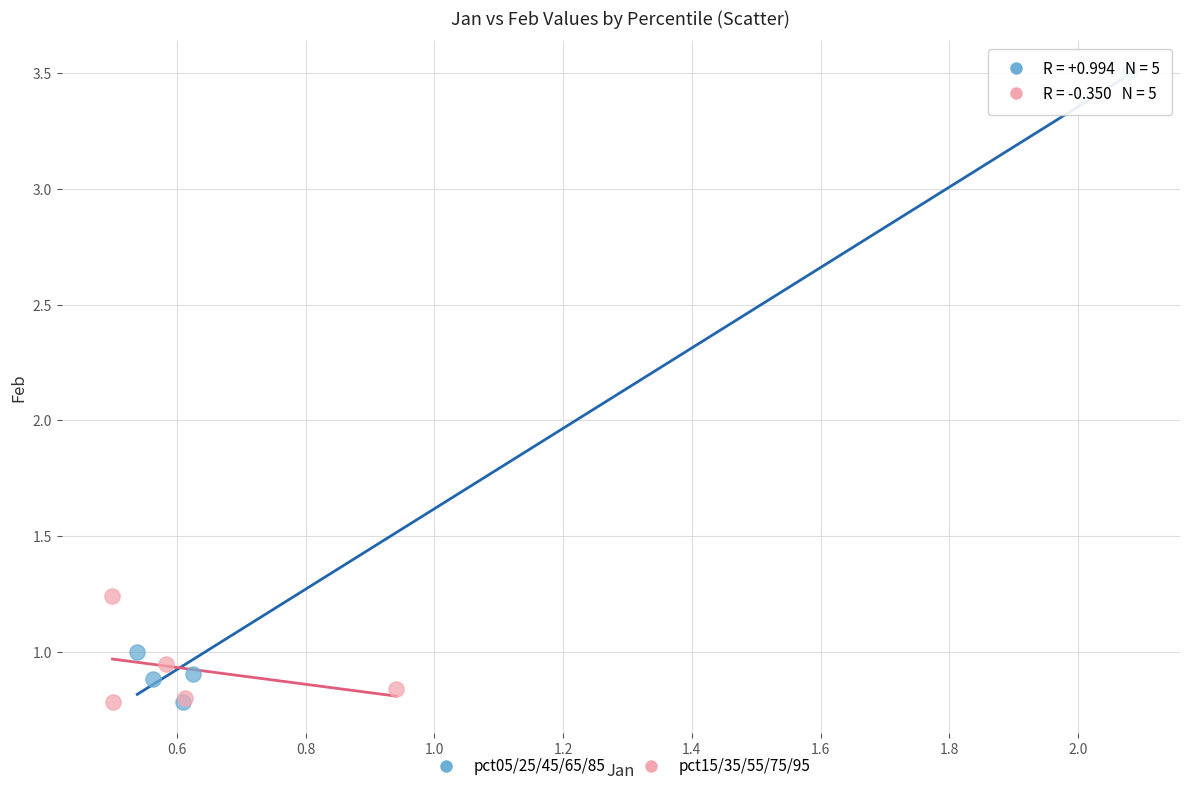

What are all the series names shown in the legend?

pct05/25/45/65/85, pct15/35/55/75/95